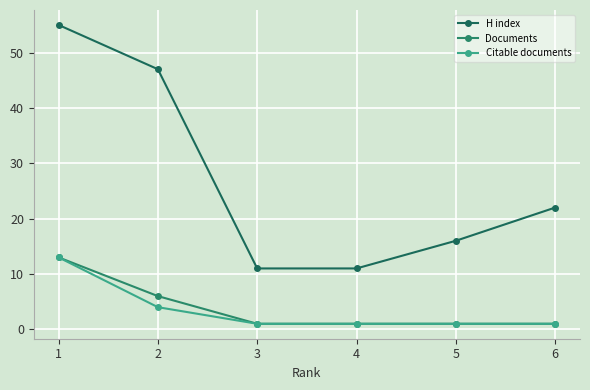

What is the approximate value of Documents at 2?

6